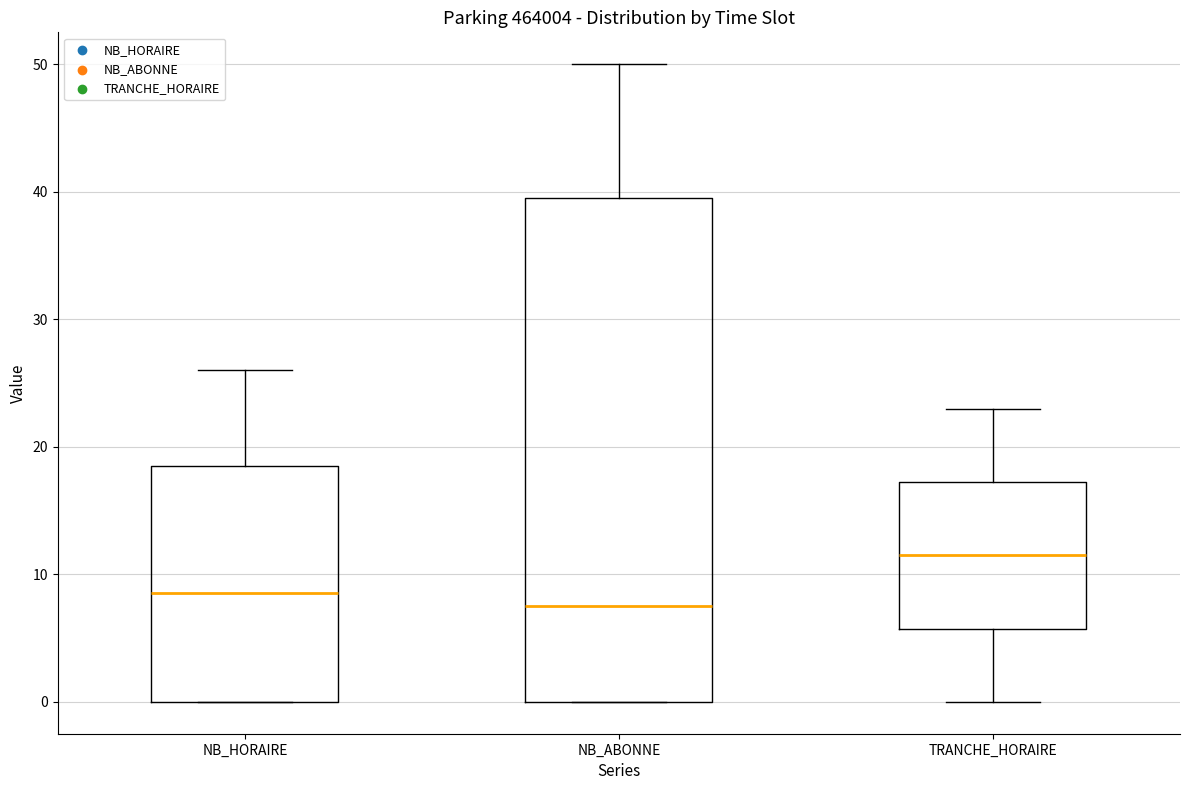

Reading left to right, transcribe this box plot: for each box, give where its median line is, the range the box spans, and where its two whiskers end, as read against the y-axis. The values are not printed on the chart, so give them approximately, as read against the axis.

NB_HORAIRE: median 9, box 0 to 19, whiskers 0 to 26
NB_ABONNE: median 8, box 0 to 40, whiskers 0 to 50
TRANCHE_HORAIRE: median 12, box 6 to 17, whiskers 0 to 23